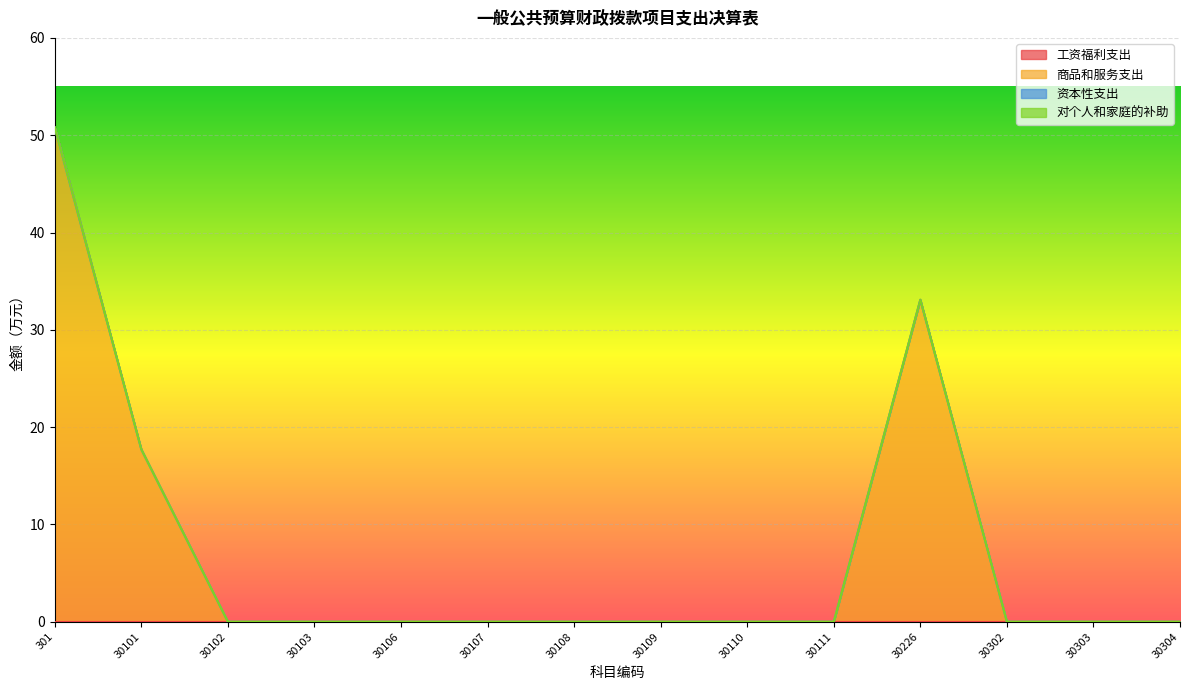

Reading right to left, what are all the values shown in this chart?

工资福利支出: 0.0	0.0	0.0	0.0	0.0	0.0	0.0	0.0	0.0	0.0	0.0	0.0	0.0	0.0
商品和服务支出: 0.0	0.0	0.0	33.1	0.0	0.0	0.0	0.0	0.0	0.0	0.0	0.0	17.7	50.8
资本性支出: 0.0	0.0	0.0	0.0	0.0	0.0	0.0	0.0	0.0	0.0	0.0	0.0	0.0	0.0
对个人和家庭的补助: 0.0	0.0	0.0	0.0	0.0	0.0	0.0	0.0	0.0	0.0	0.0	0.0	0.0	0.0